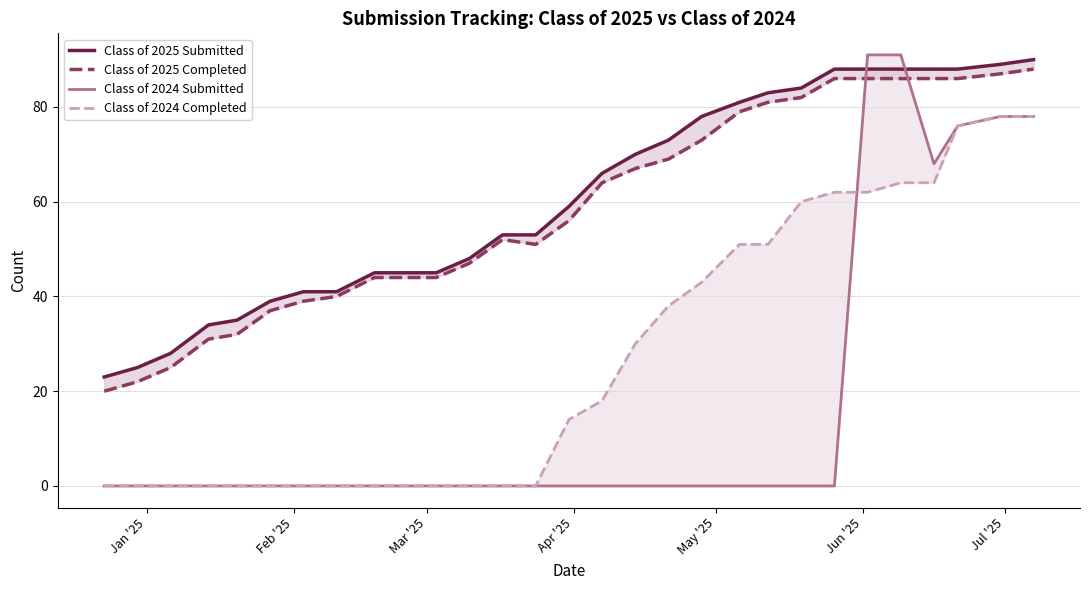

Count the number of data series in this chart.

4